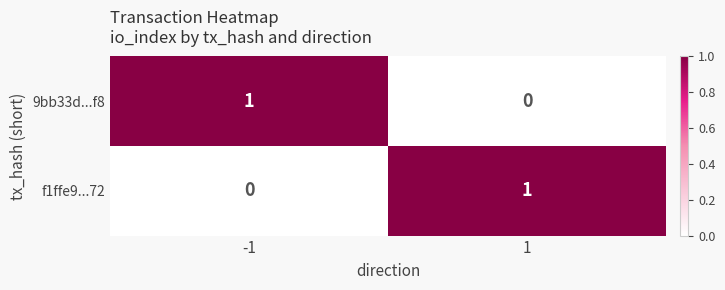

What is the difference between the highest and lowest values at -1?

1